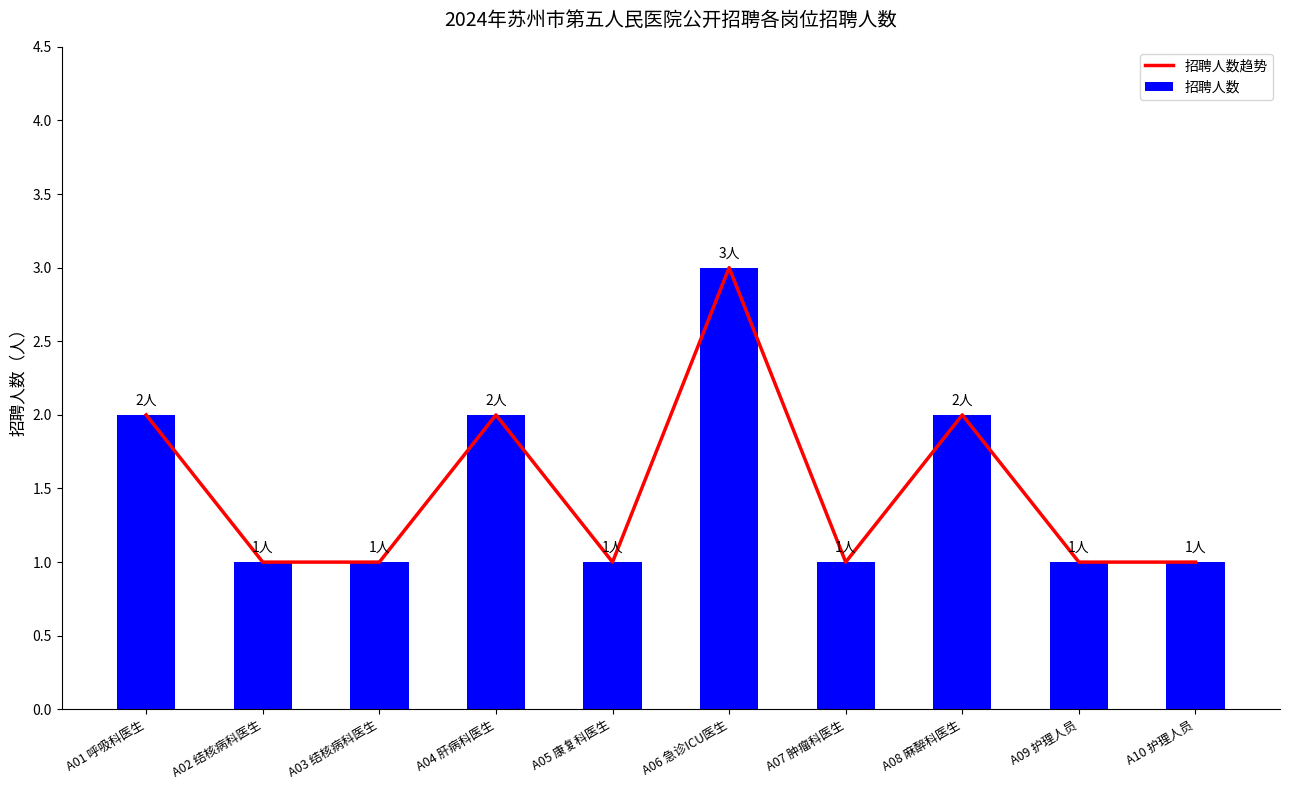

What is the maximum value for 招聘人数趋势?

3